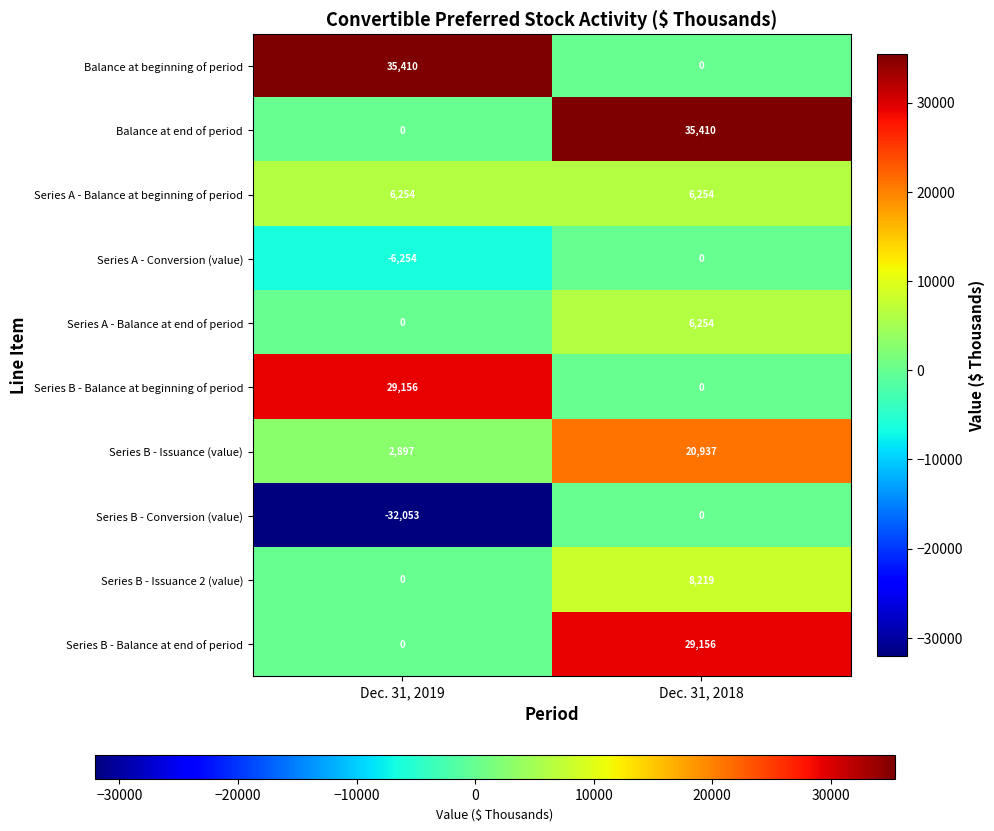

What is the greatest value displayed?

35410